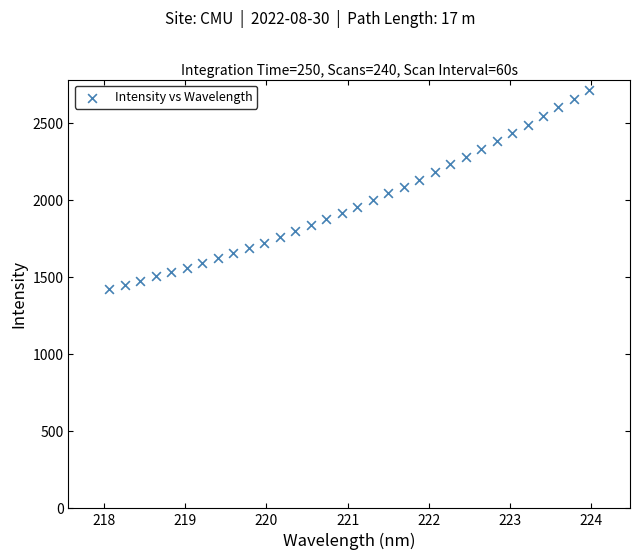

What is the range of X values (max minus min)?

5.9